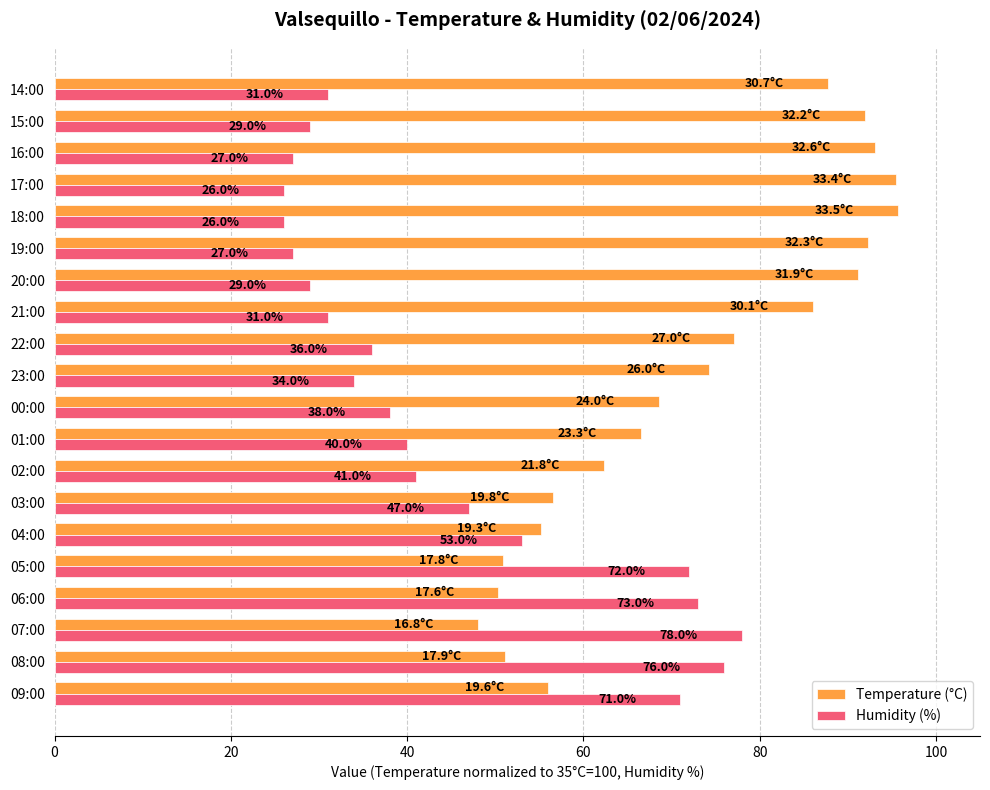

At which label is Humidity (%) closest to 52?

04:00